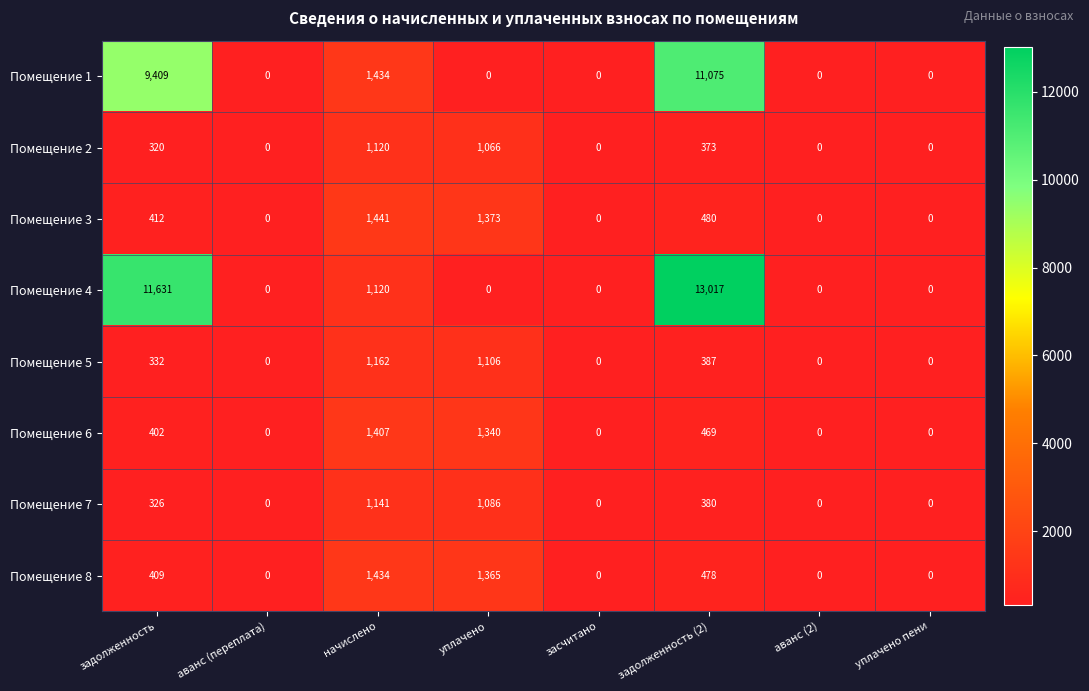

How many data points in Помещение 6 are less than 402?

4